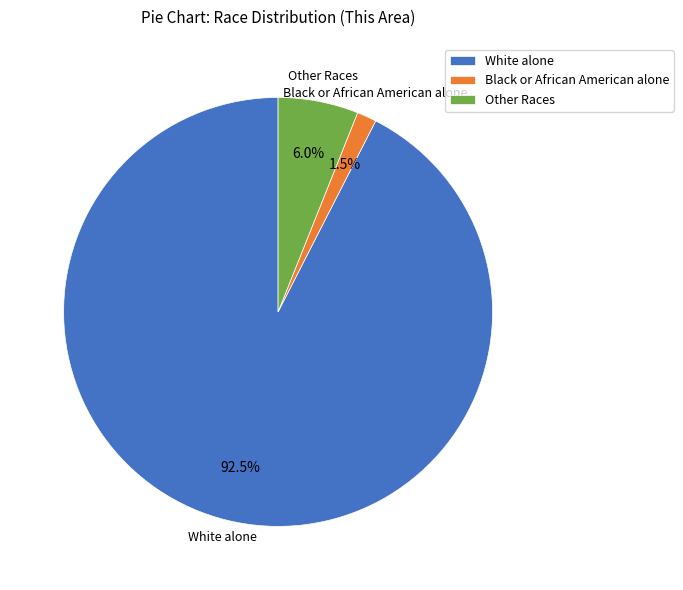

Which slice is the smallest?

Black or African American alone